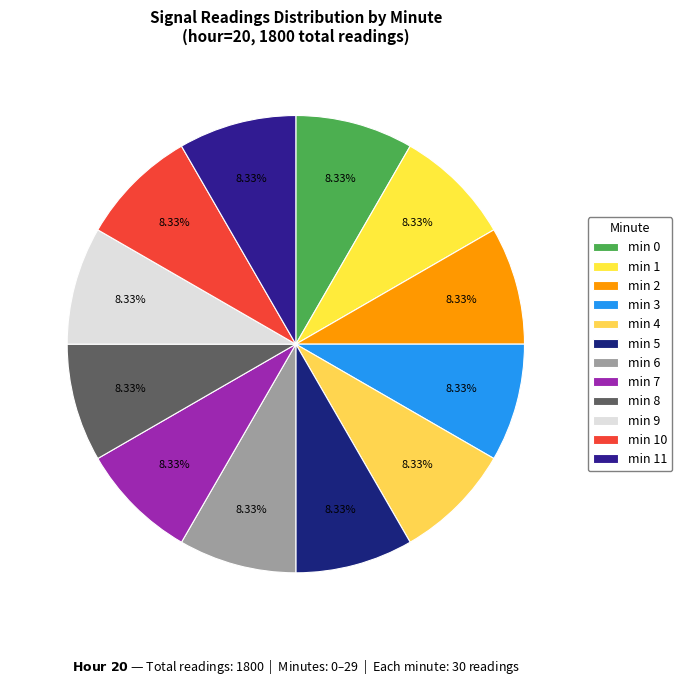

How many slices are in this pie chart?

12